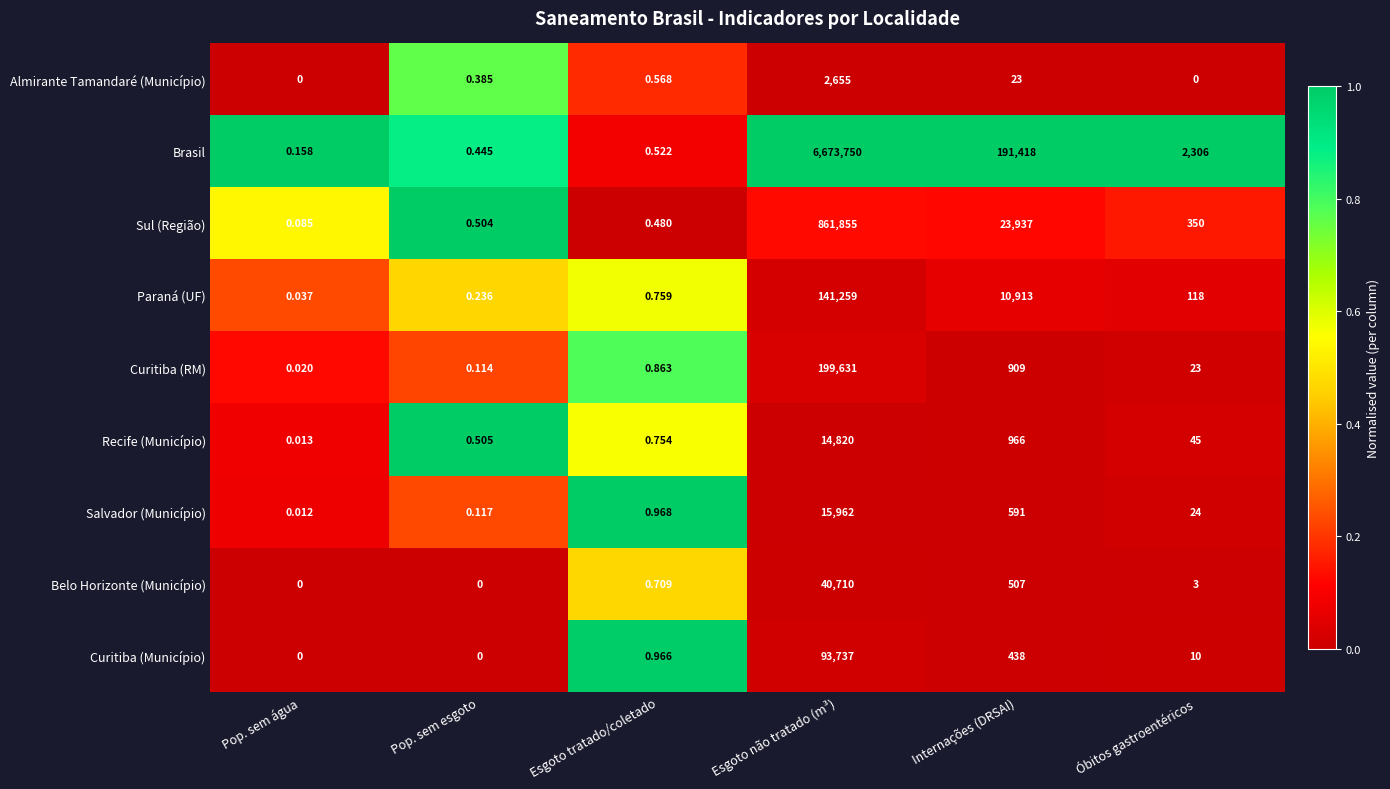

At which label does Recife (Município) reach its minimum?

Pop. sem água